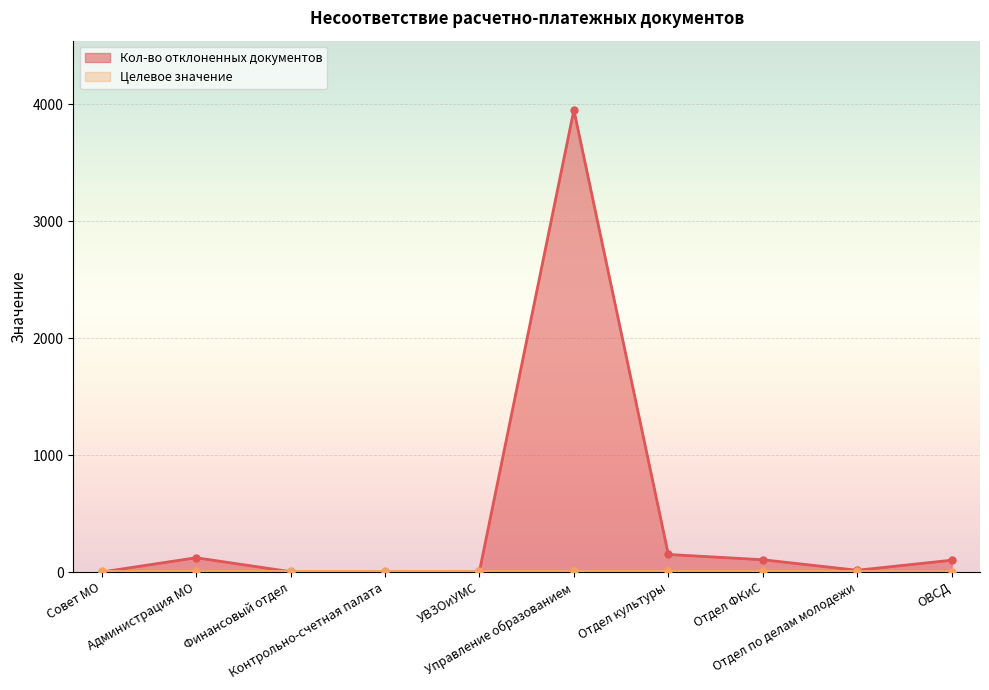

What position from the left is Администрация МО?

2